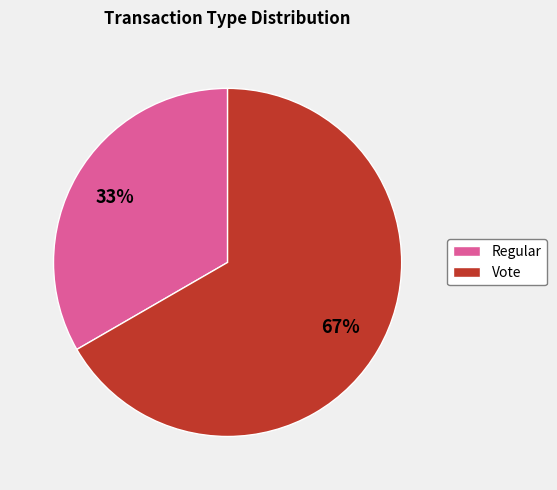

To the nearest percent, what is the combined percentage of Vote and Regular?

100%